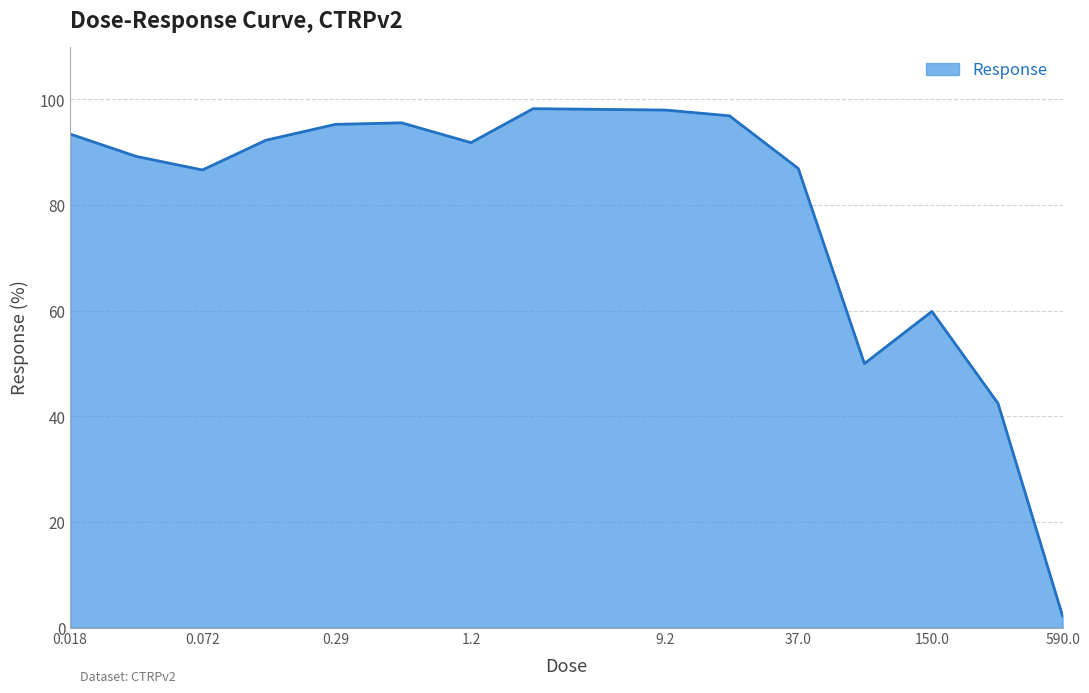

What is the difference between the maximum and minimum values?

96.0